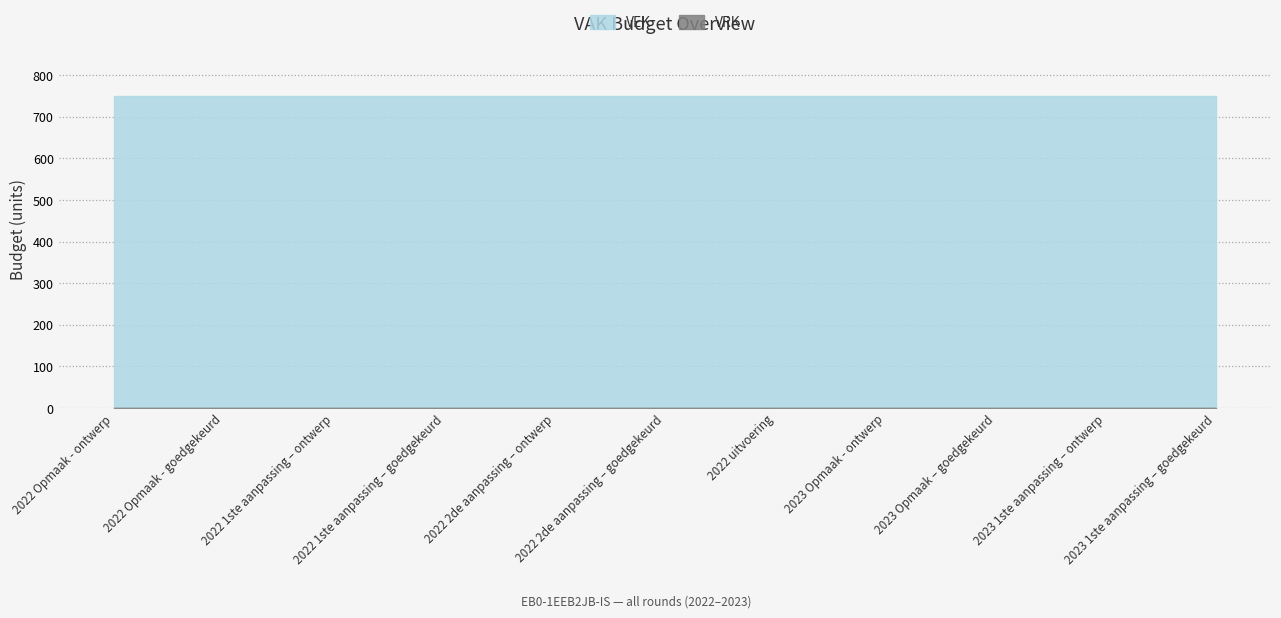

What is the label of the 5th point from the left?

2022 2de aanpassing – ontwerp